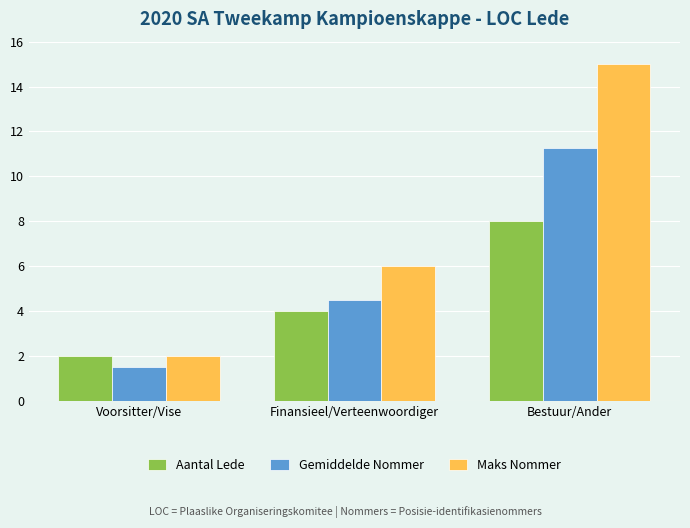

What are all the series names shown in the legend?

Aantal Lede, Gemiddelde Nommer, Maks Nommer